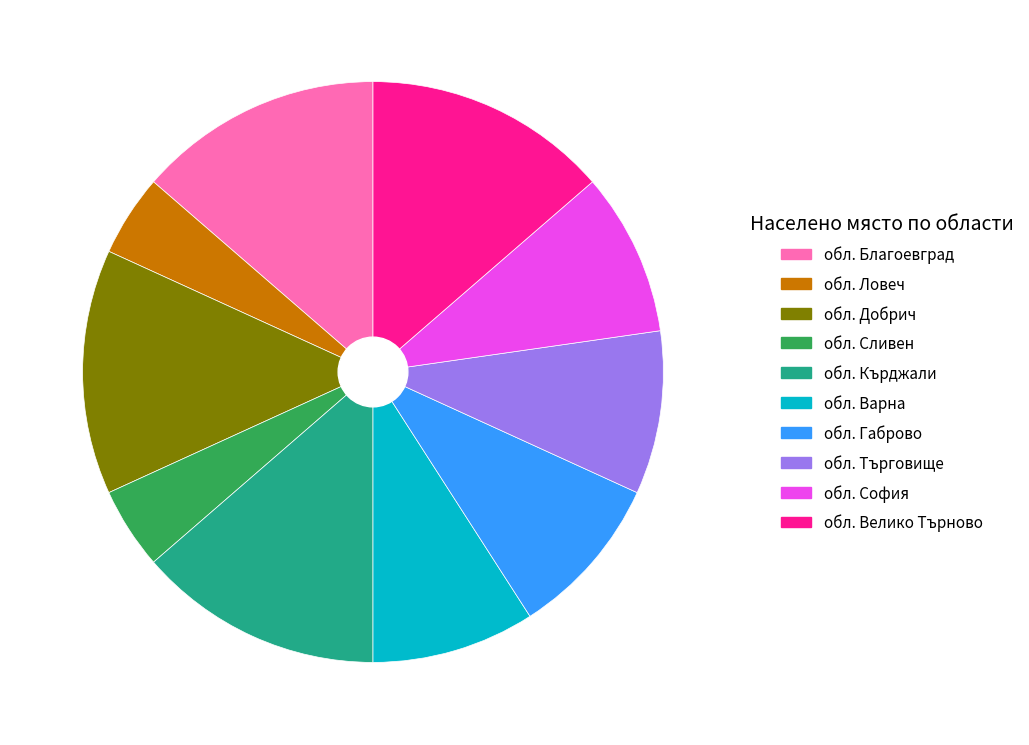

How many slices are in this pie chart?

10